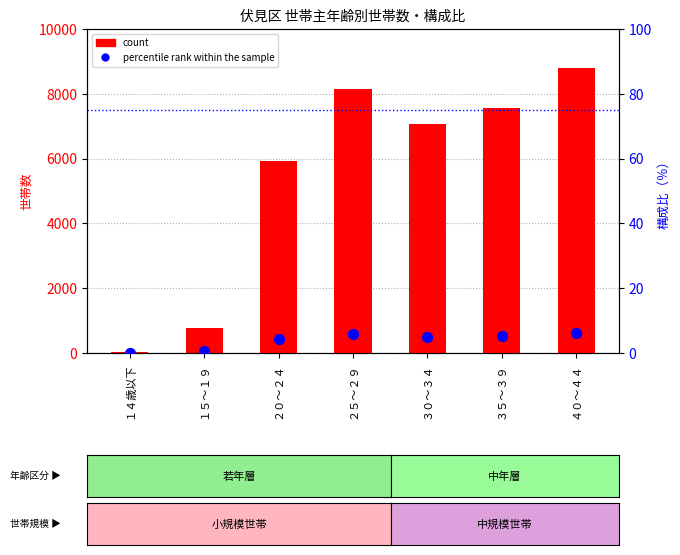

Is the value of percentile rank within the sample at １４歳以下 greater than the value of count at ２０～２４?

No